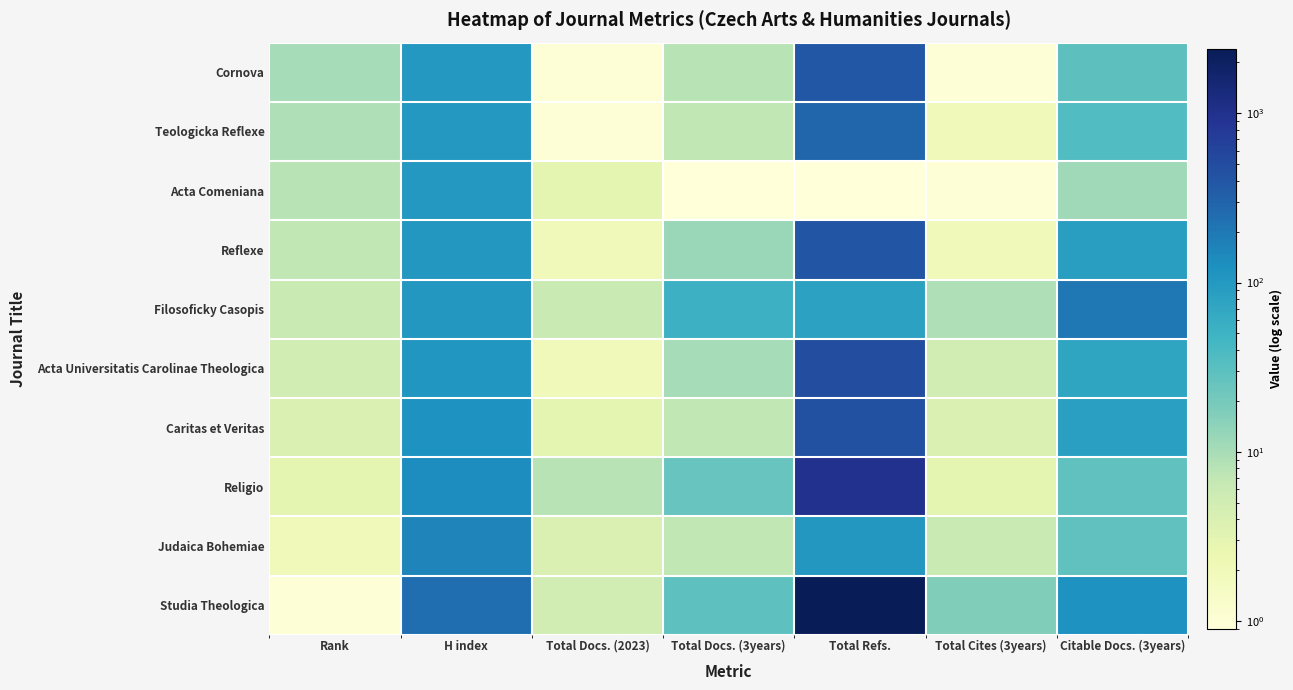

Between H index and Total Docs. (3years), which is larger?

H index